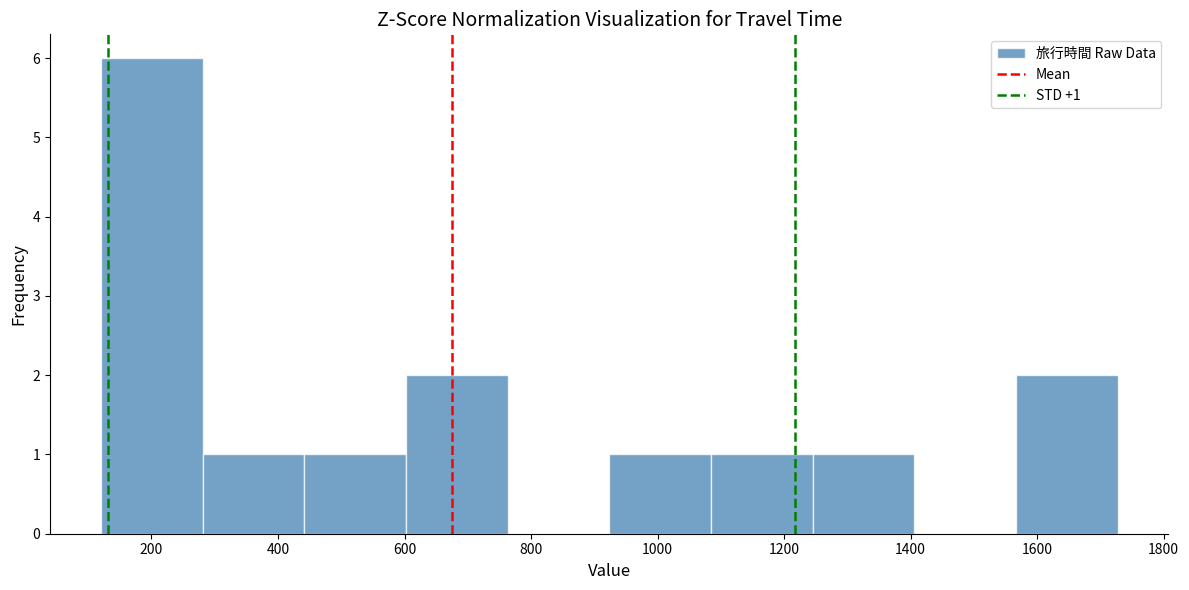

Over which range of the x-axis is the bar tallest?

120 to 280